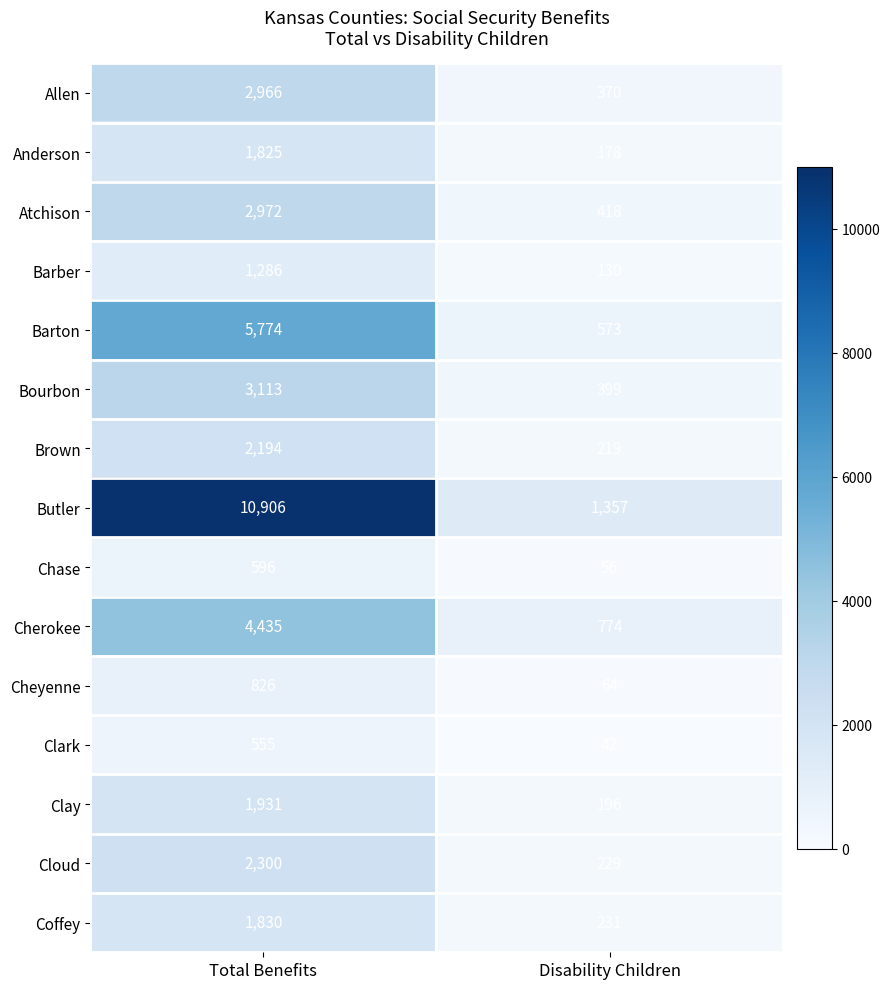

Is it true that Clay equals 111 at Disability Children?

False